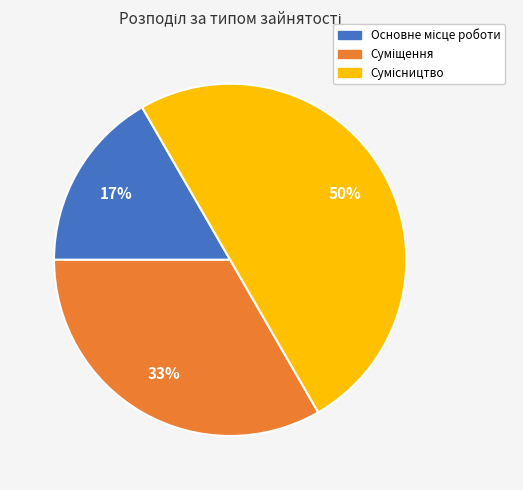

To the nearest percent, what is the average slice percentage?

33%